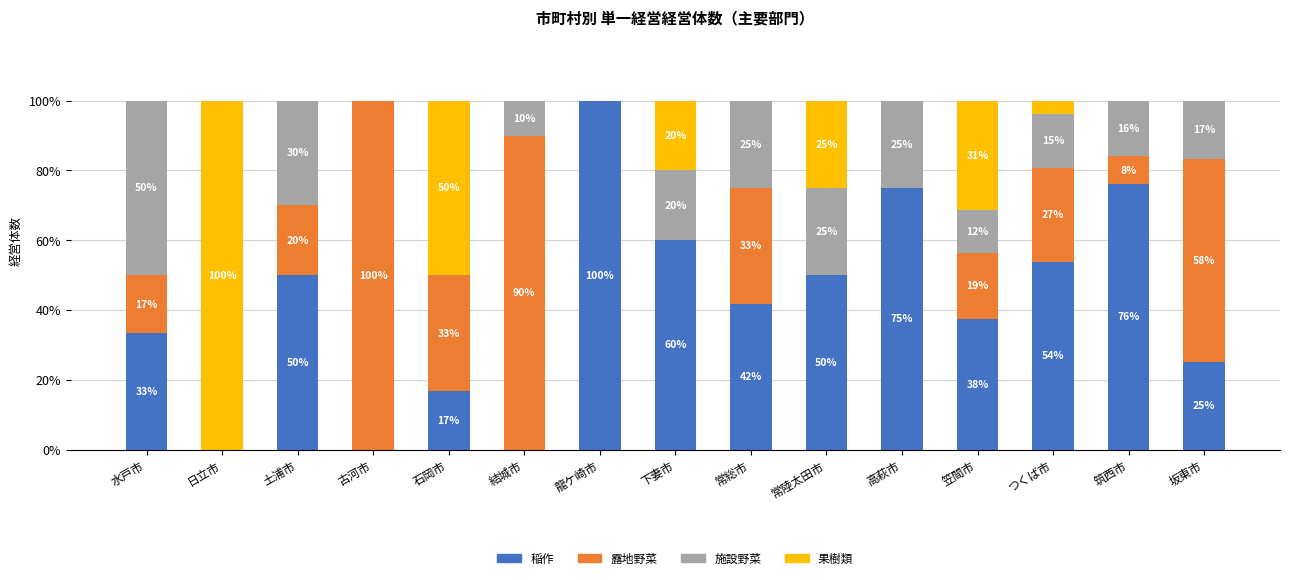

Where does the 稲作 series first go above 41?

土浦市